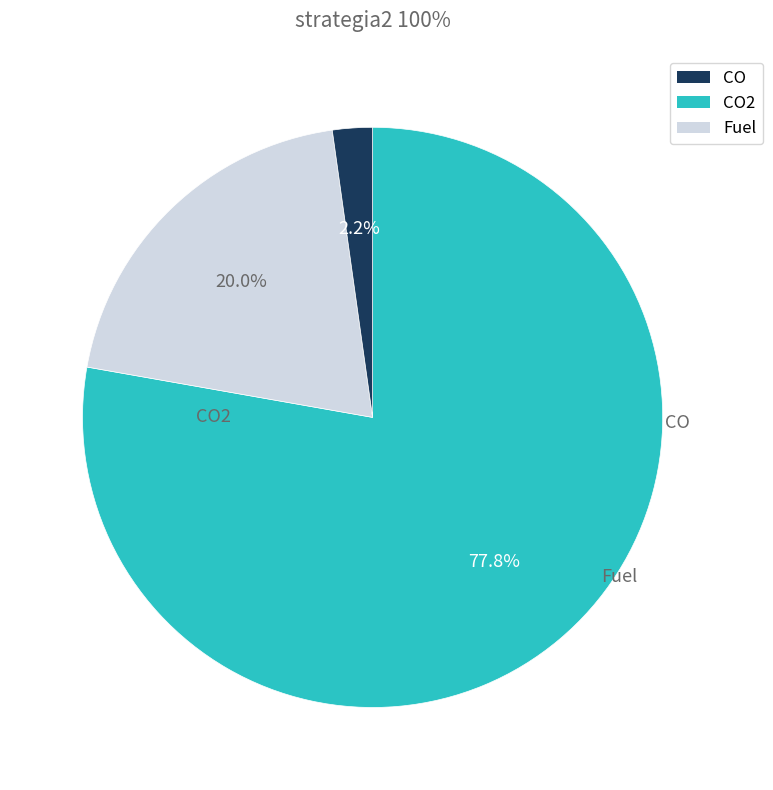

Does any single category account for the majority?

Yes